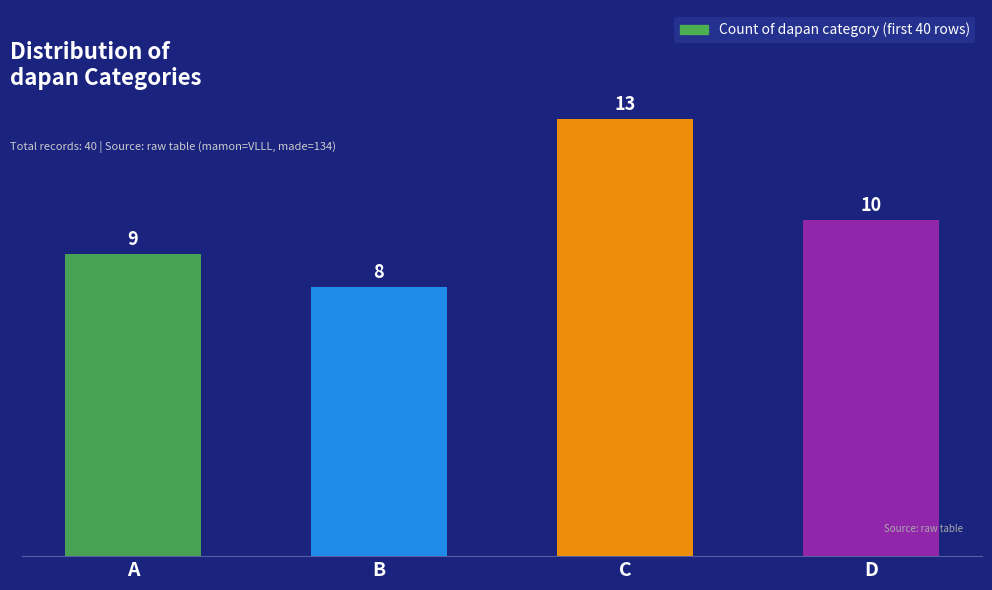

How many bars are there in total?

4